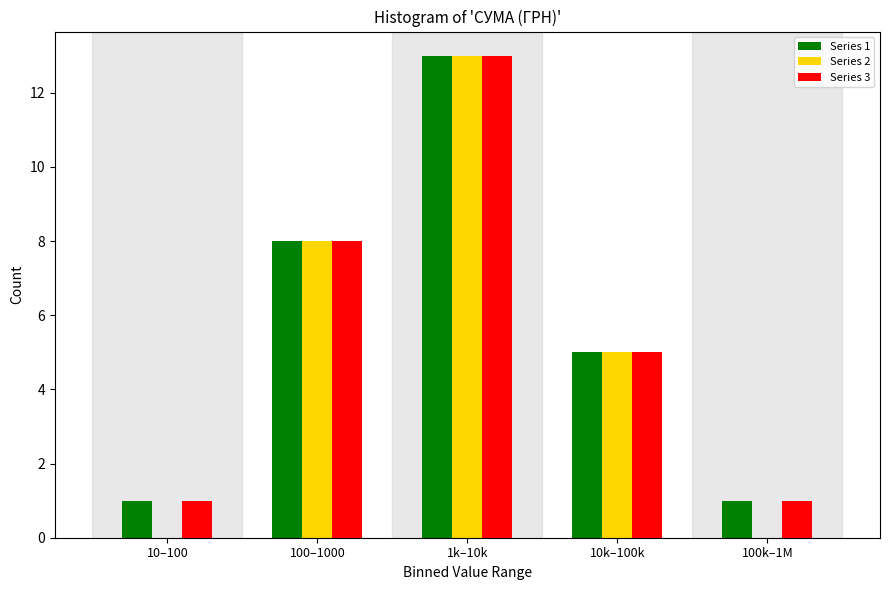

Reading right to left, what are all the values shown in this chart?

Series 1: 100k–1M=1	10k–100k=5	1k–10k=13	100–1000=8	10–100=1
Series 2: 100k–1M=0	10k–100k=5	1k–10k=13	100–1000=8	10–100=0
Series 3: 100k–1M=1	10k–100k=5	1k–10k=13	100–1000=8	10–100=1